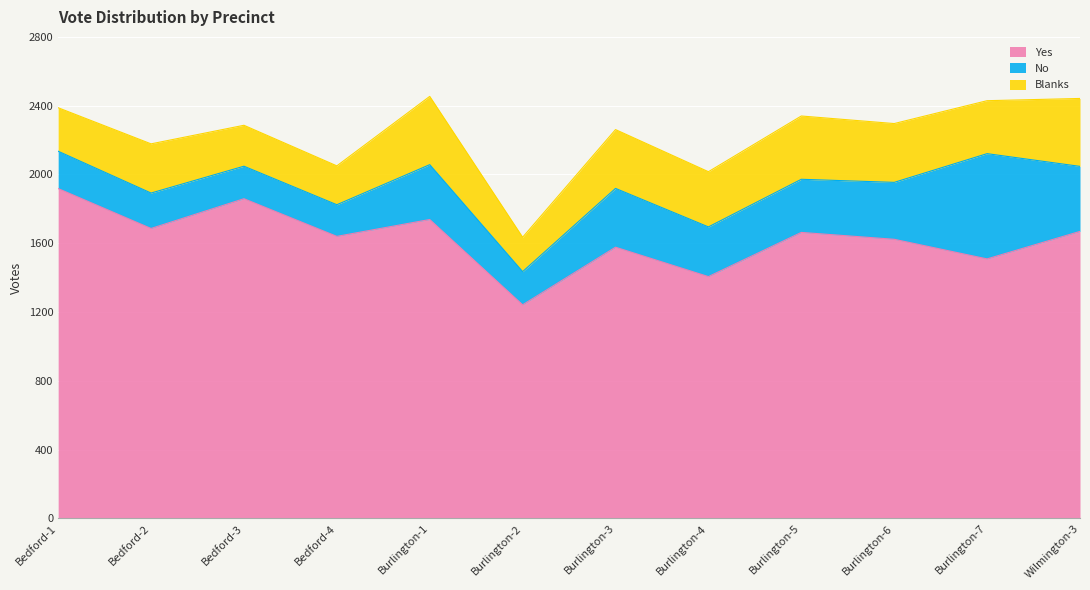

True or false: Blanks has more than 2 interior local peaks.

True